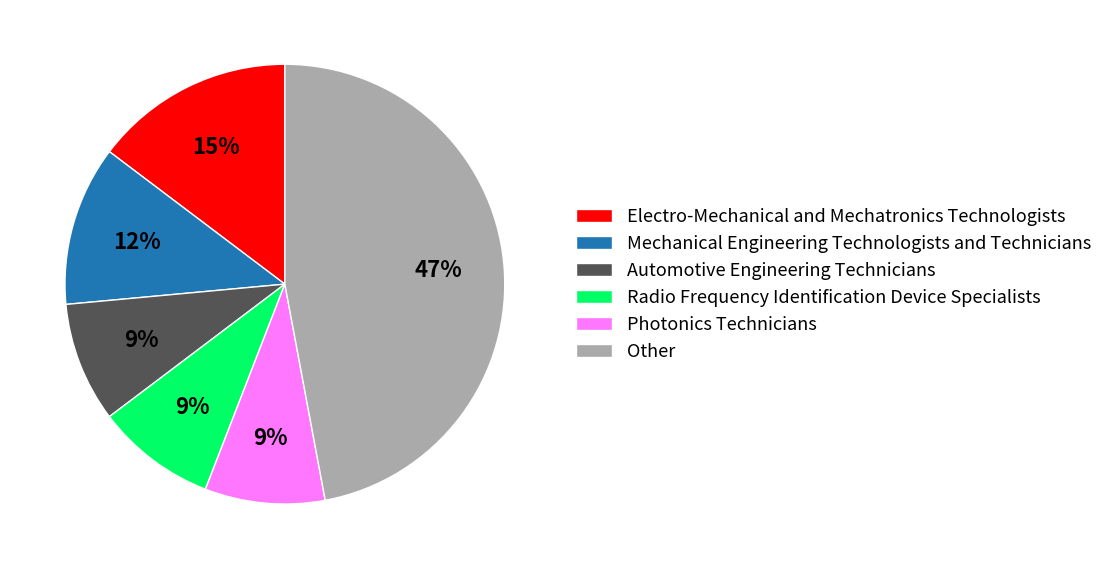

Count the number of slices in the pie.

6